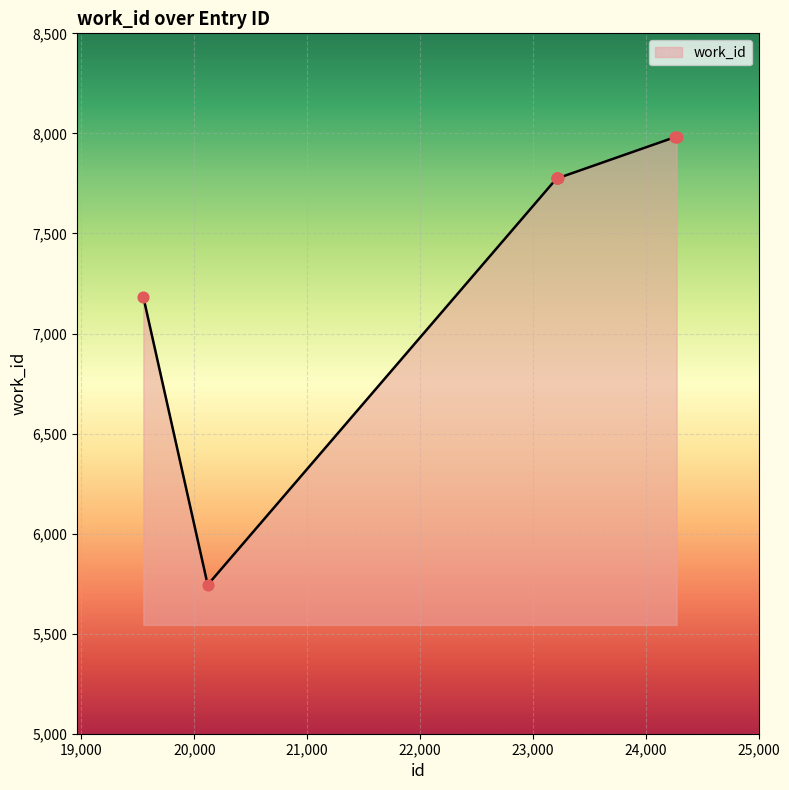

What is the difference between the second highest and minimum values?

2238